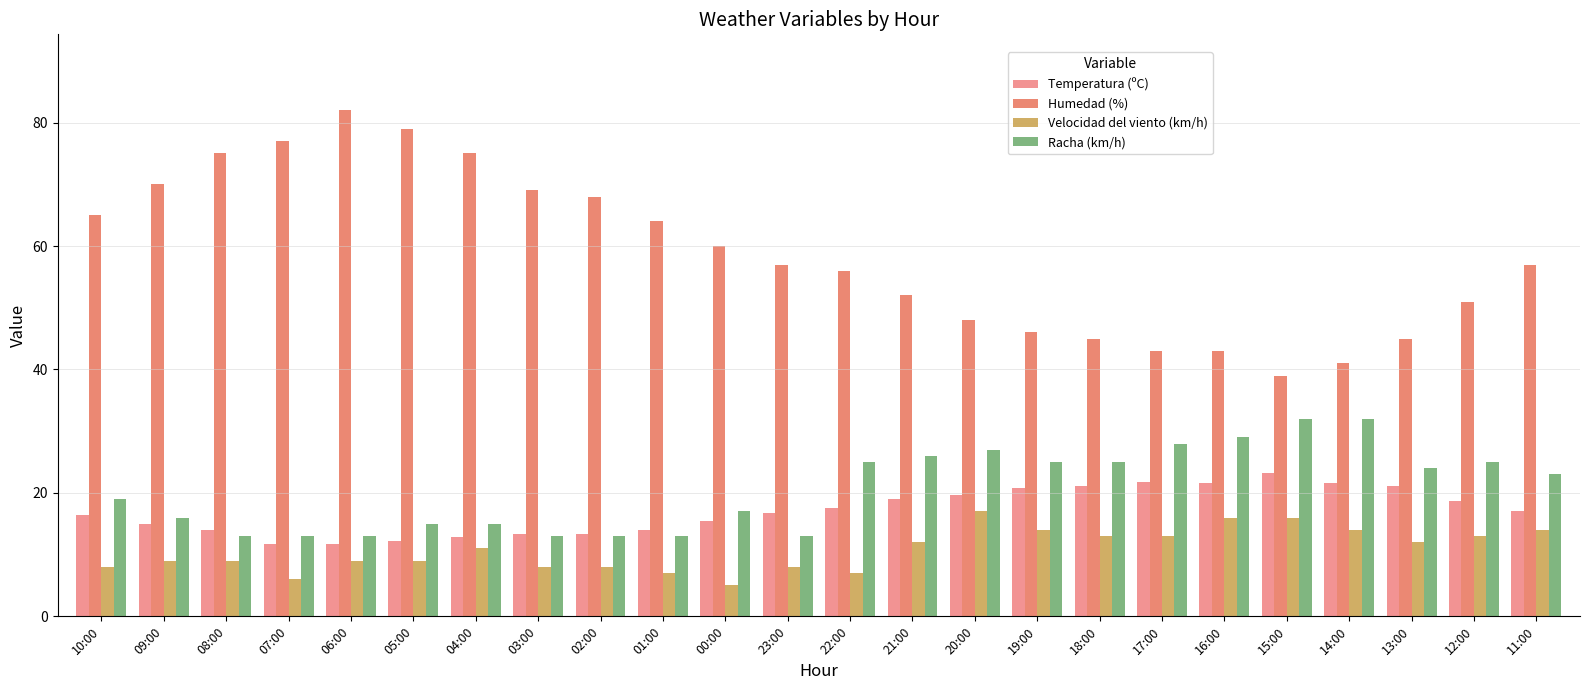

How many distinct data groups are displayed?

4